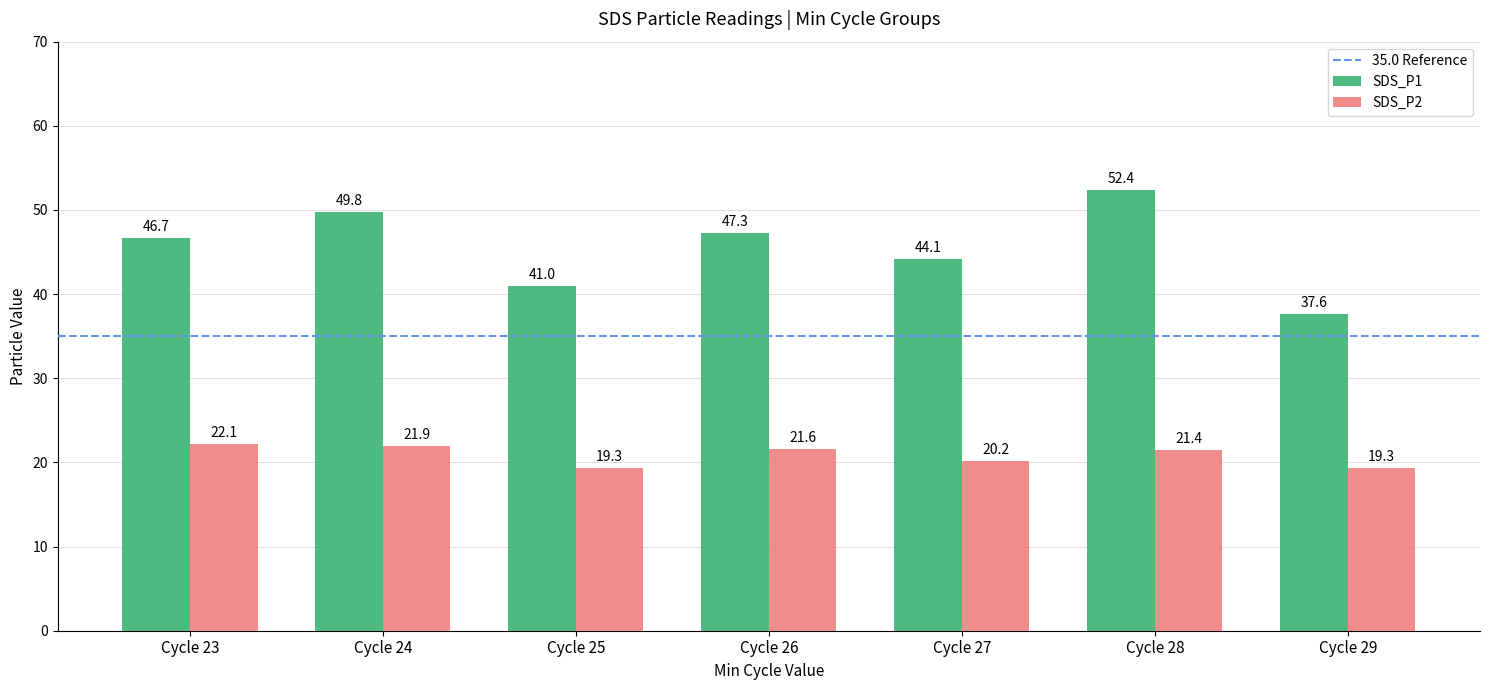

What is the lowest value of the SDS_P1 series?

37.6